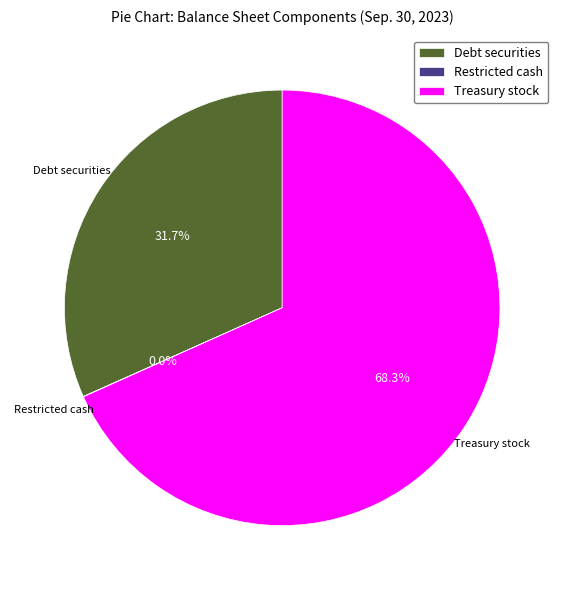

What is the largest slice in the pie chart?

Treasury stock